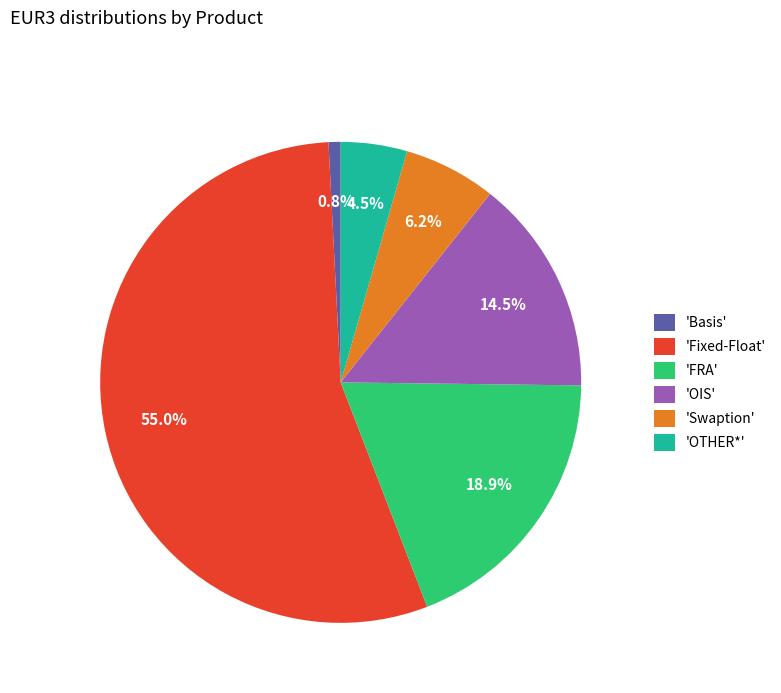

Which slice is the largest?

'Fixed-Float'